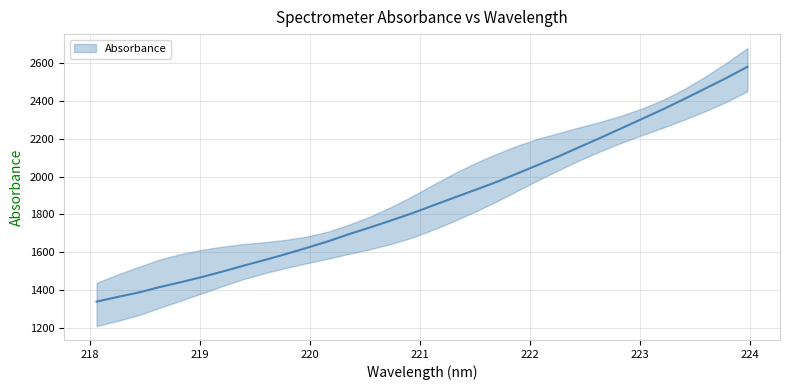

What is the sum of the values at 220.5444 and 220.3533?

3426.2